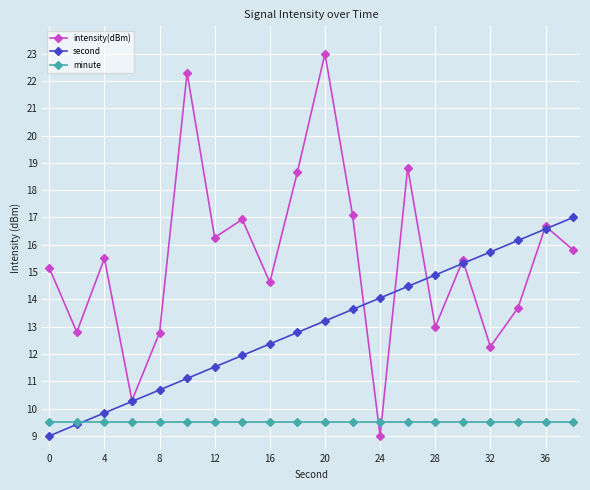

How many intersections are there between minute and second?

1